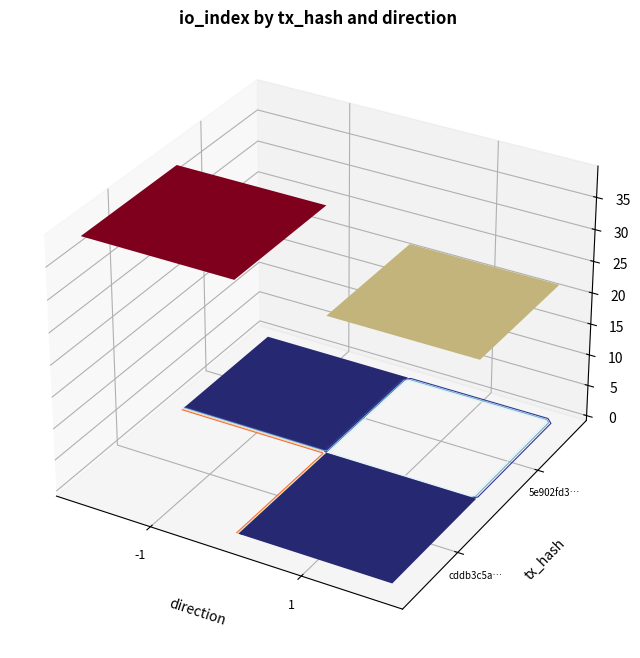

At which label is cddb3c5aab2b9c0f0d2fd96cd17f3fc616707fb closest to 19?

-1